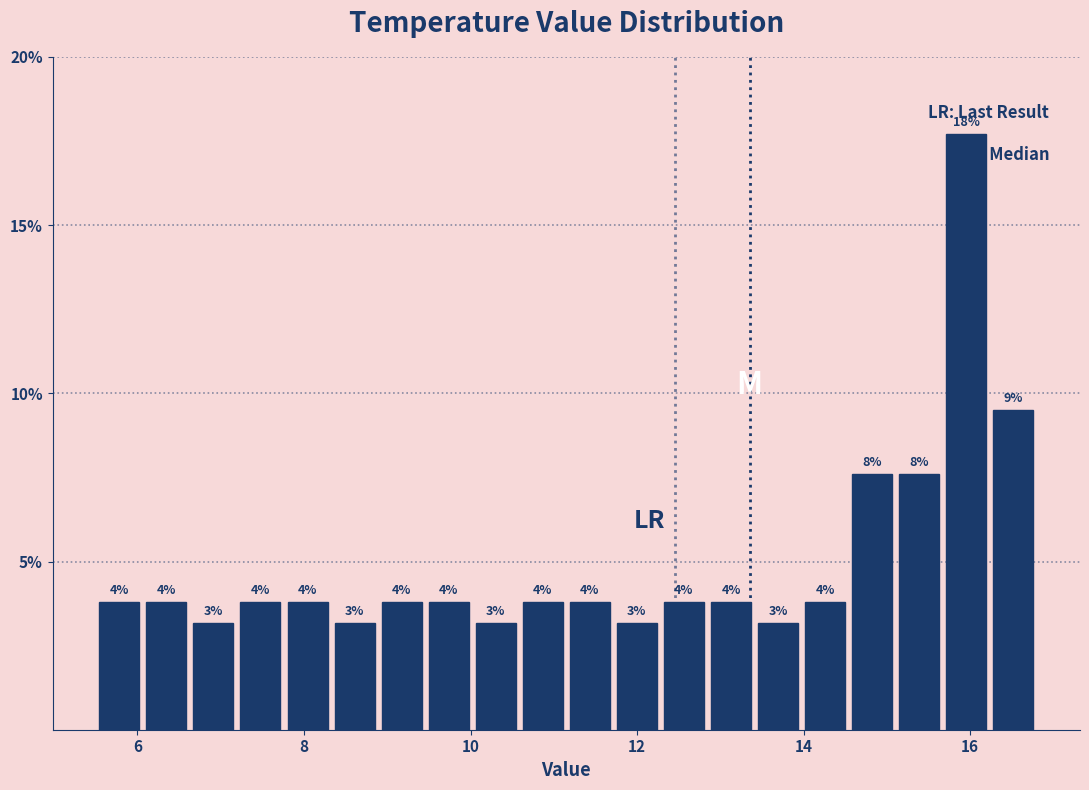

Around what value on the x-axis is the tallest bar? Give the approximate position of its centre, as read against the axis.

16.0